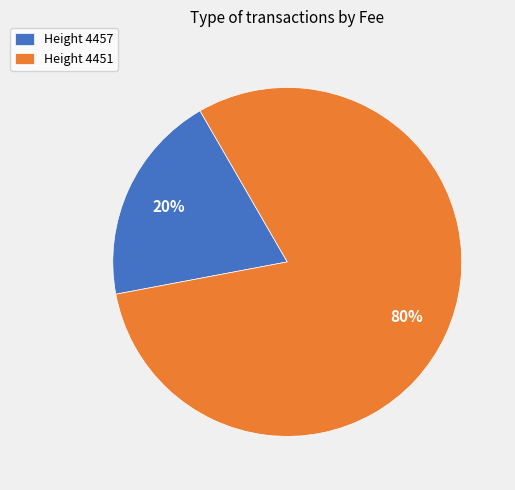

What is the largest slice in the pie chart?

Height 4451